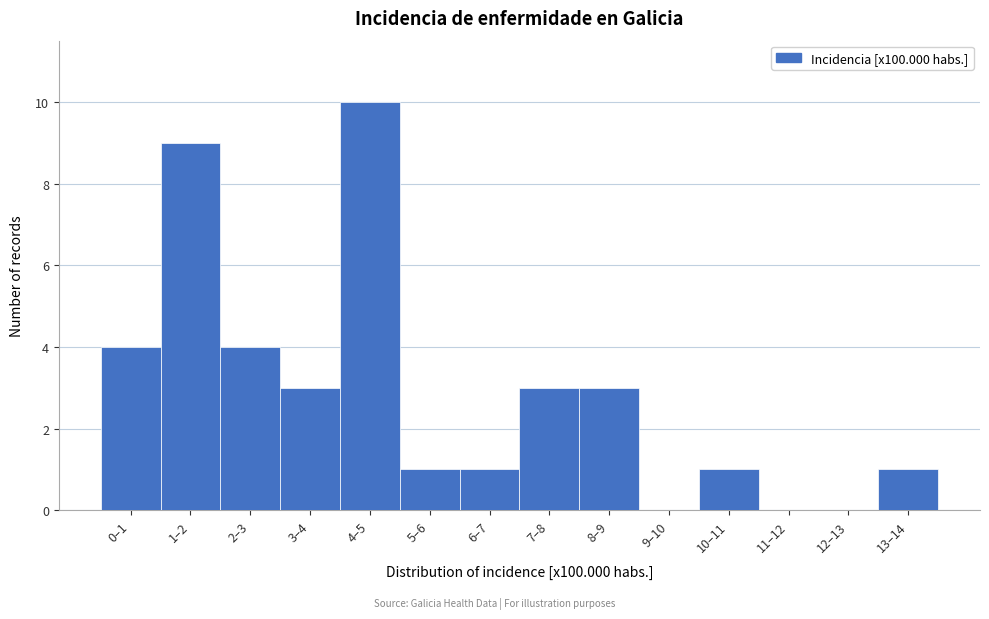

Reading left to right, extract all data points from this chart.

0–1=4	1–2=9	2–3=4	3–4=3	4–5=10	5–6=1	6–7=1	7–8=3	8–9=3	9–10=0	10–11=1	11–12=0	12–13=0	13–14=1